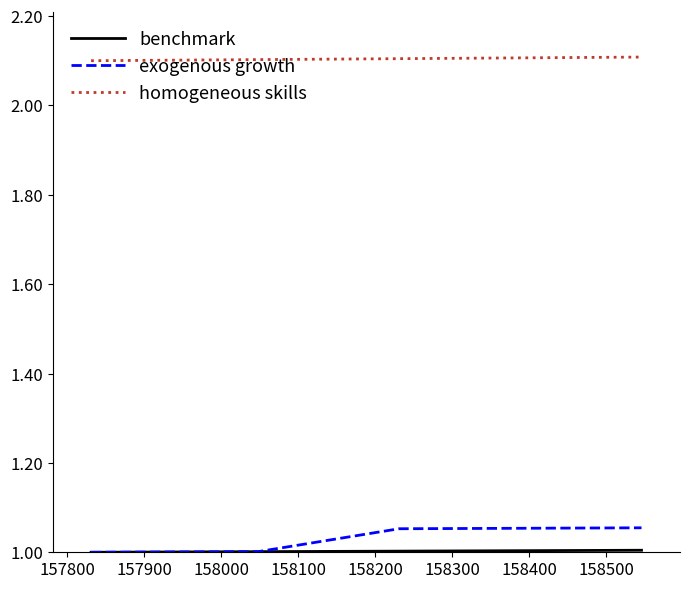

Which series has the largest total across all categories?

homogeneous skills